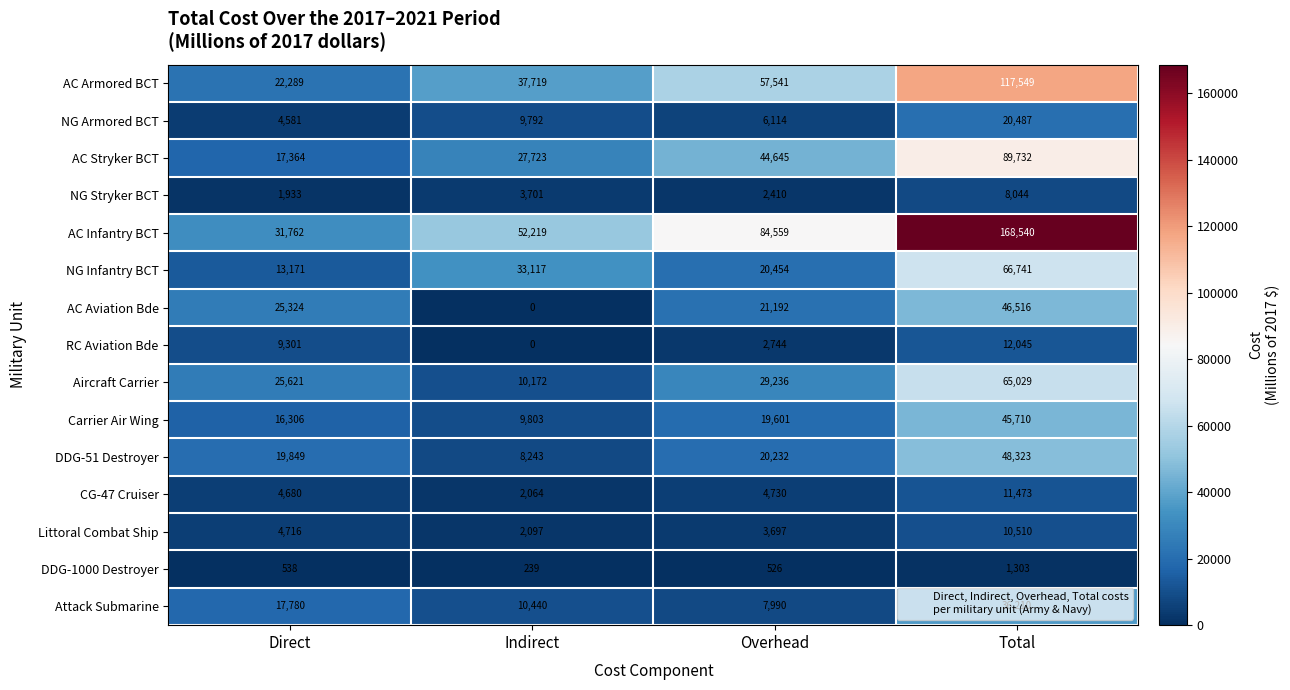

What is the difference between the AC Aviation Bde values at Total and Direct?

21192